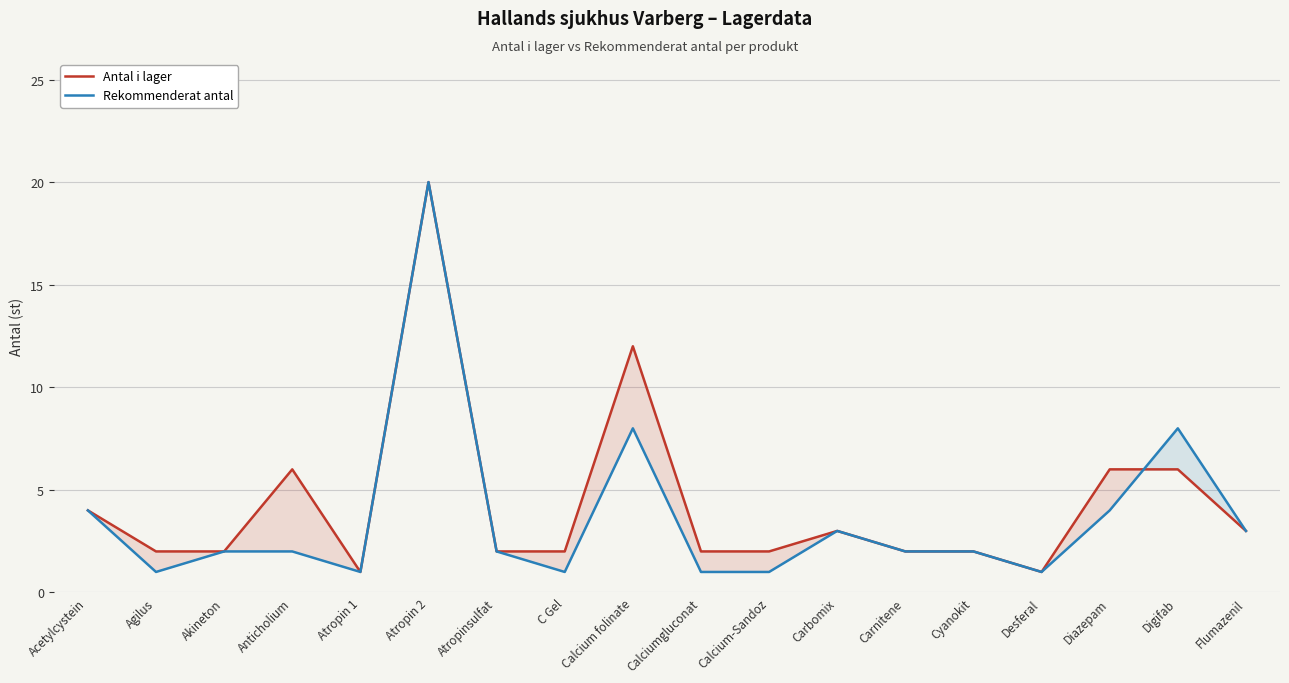

True or false: Antal i lager has more than 1 interior local peaks.

True